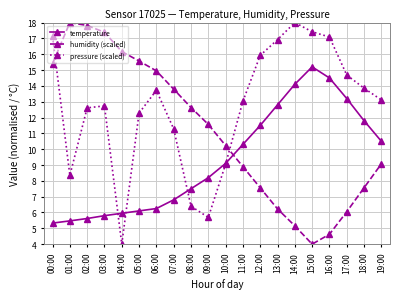

What is the maximum value for pressure (scaled)?

18.0